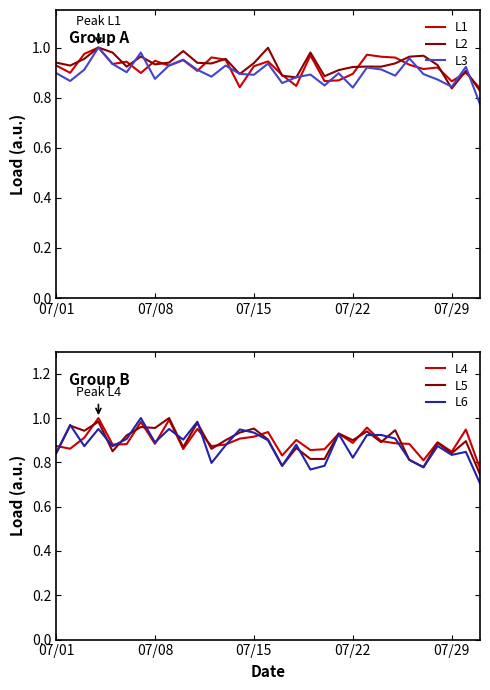

Which series has the largest range (max minus min)?

L6